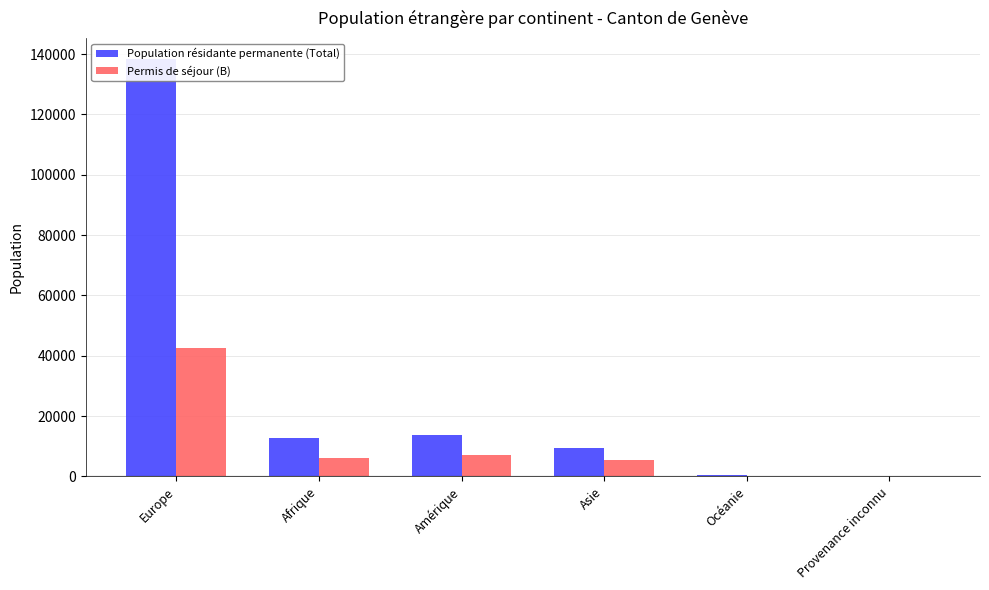

What is the highest value of the Permis de séjour (B) series?

42700